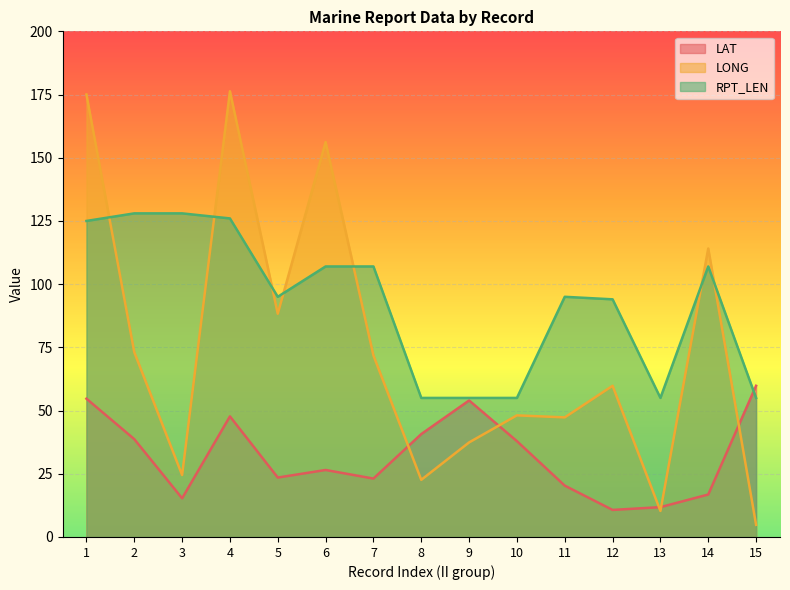

How many lines are shown in the chart?

3